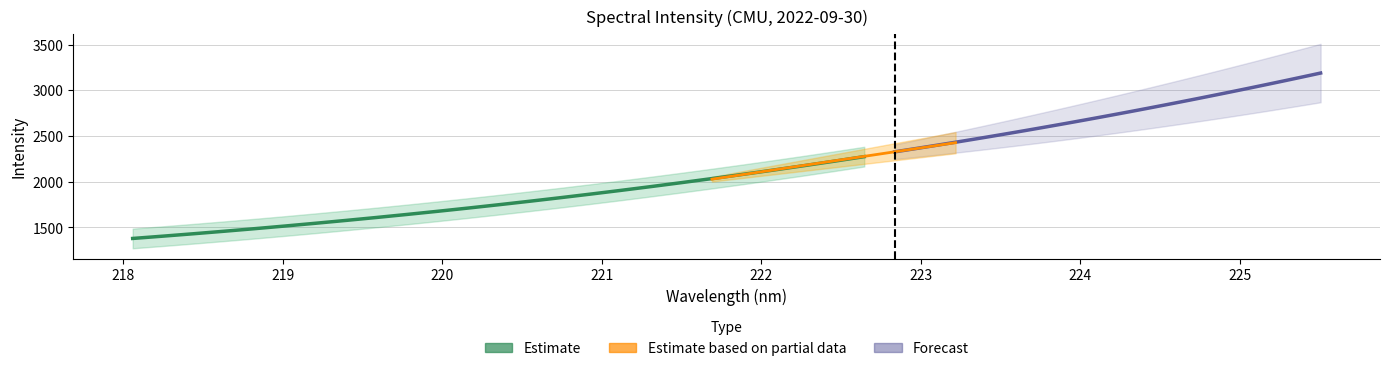

What is the maximum value shown in the chart?

3187.5